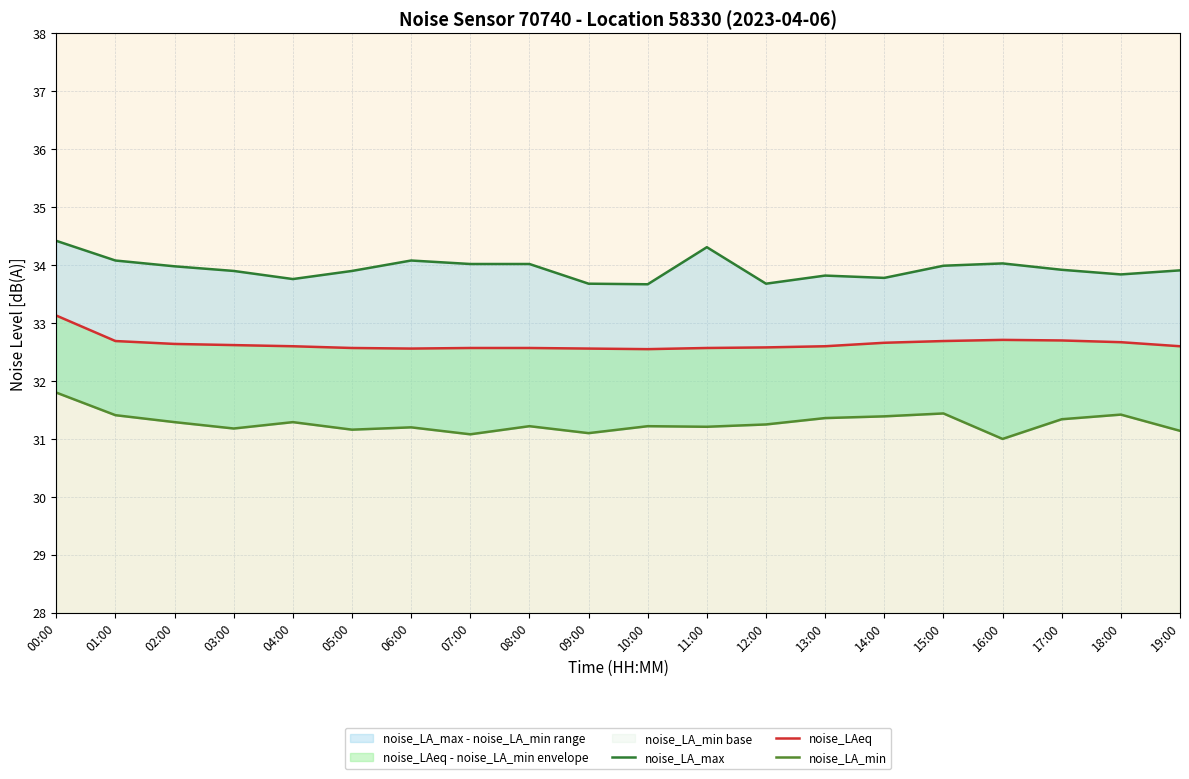

What is the greatest value displayed?

34.4